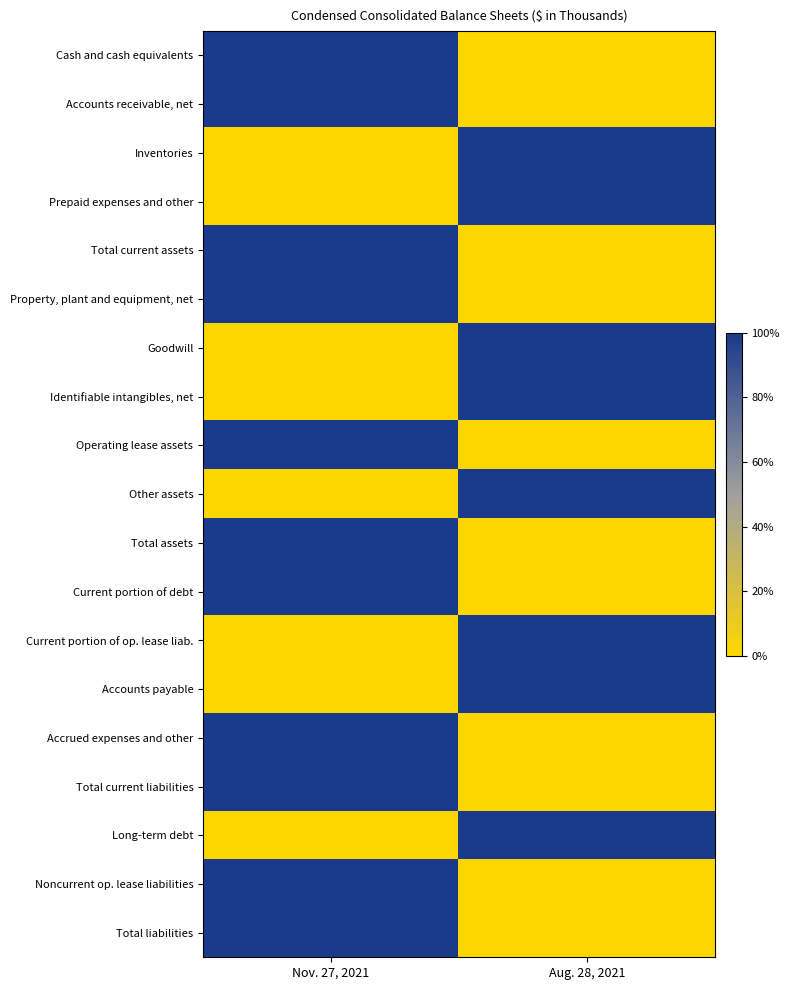

What is the total value across all series at Nov. 27, 2021?

11